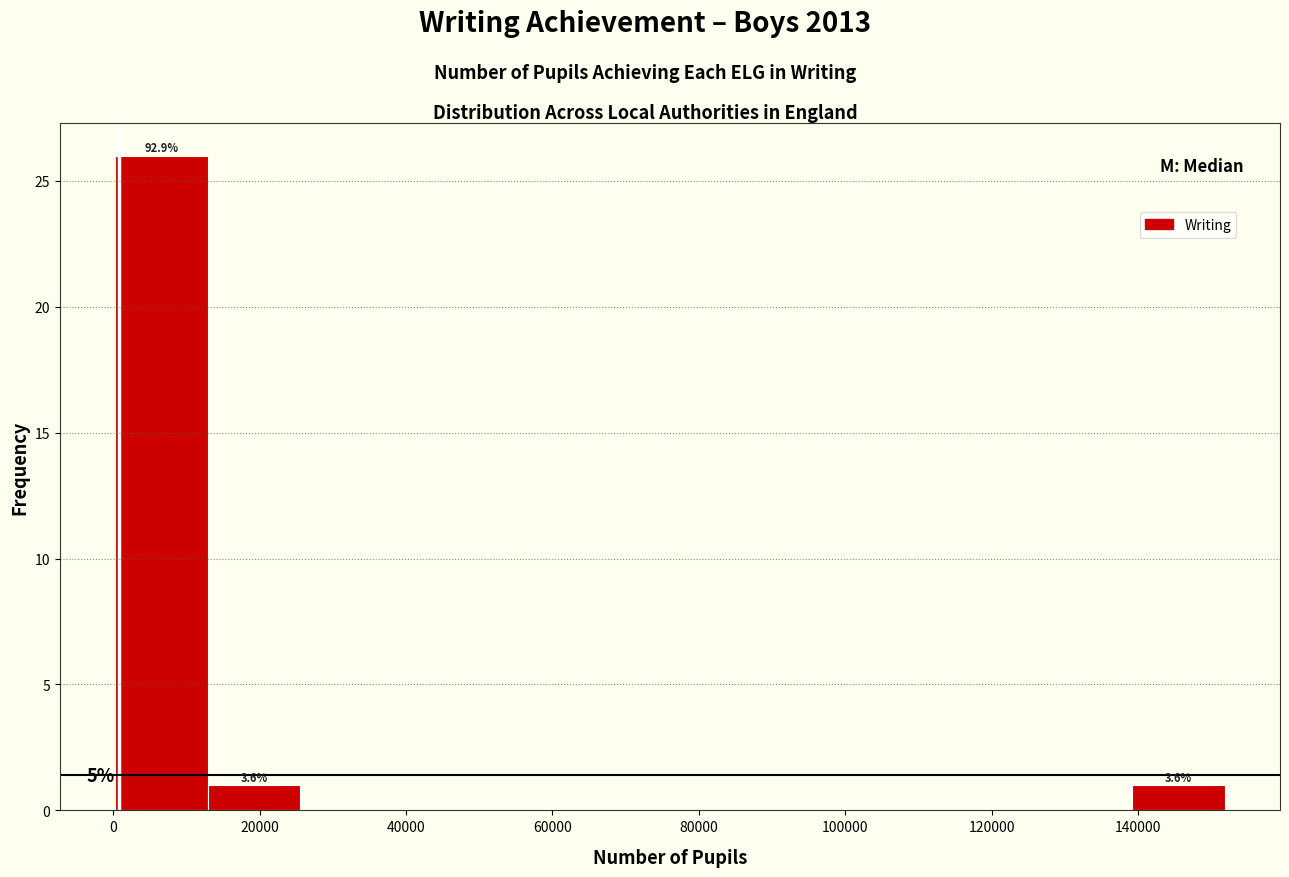

Over which range of the x-axis is the bar tallest?

0 to 12000